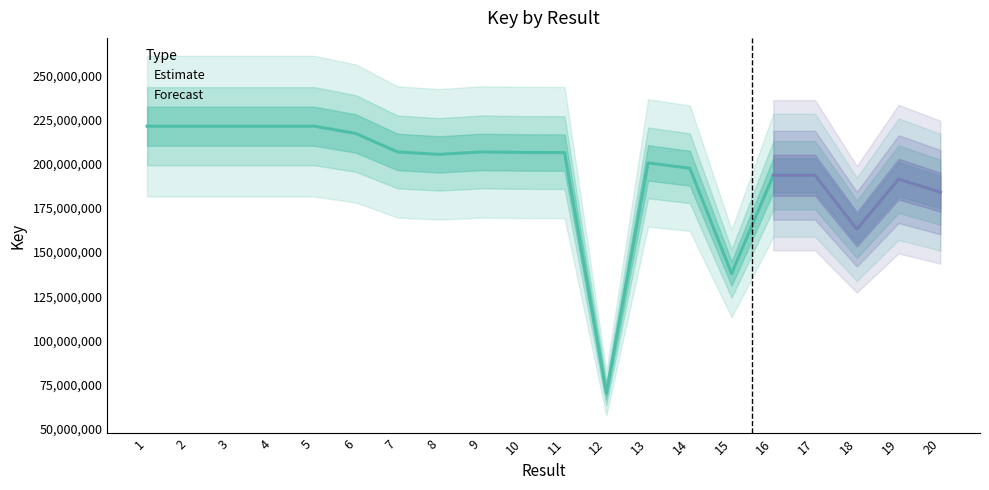

Reading right to left, extract all data points from this chart.

20=183978108	19=191362191	18=162959846	17=193554512	16=193554766	15=137869735	14=197524742	13=200559388	12=69992136	11=206414370	10=206482828	9=206770271	8=205392619	7=206770513	6=217226750	5=221375502	4=221375584	3=221375417	2=221375666	1=221375749